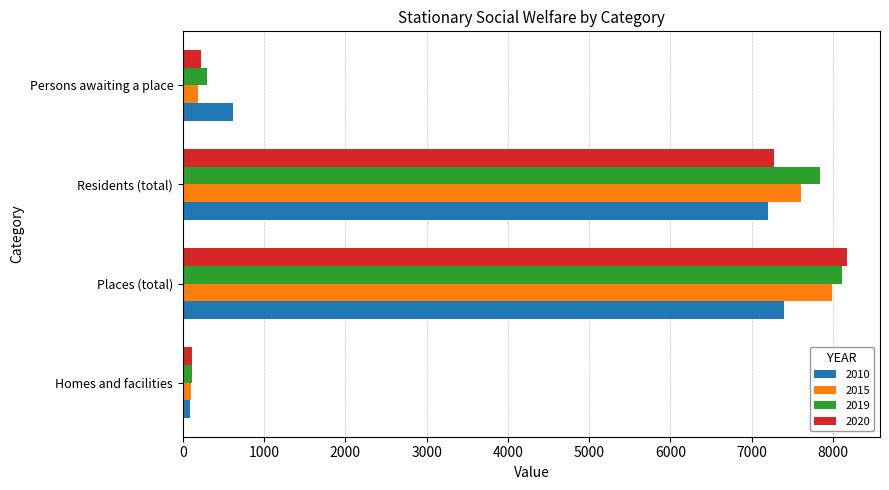

What is the maximum value for 2015?

7983